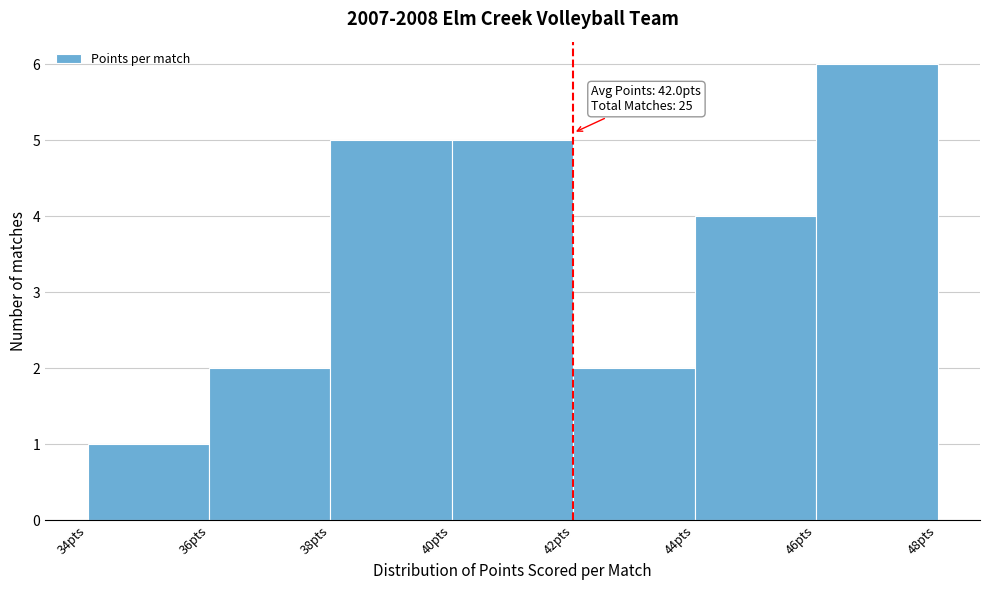

Which range on the x-axis has the tallest bar?

46 to 48